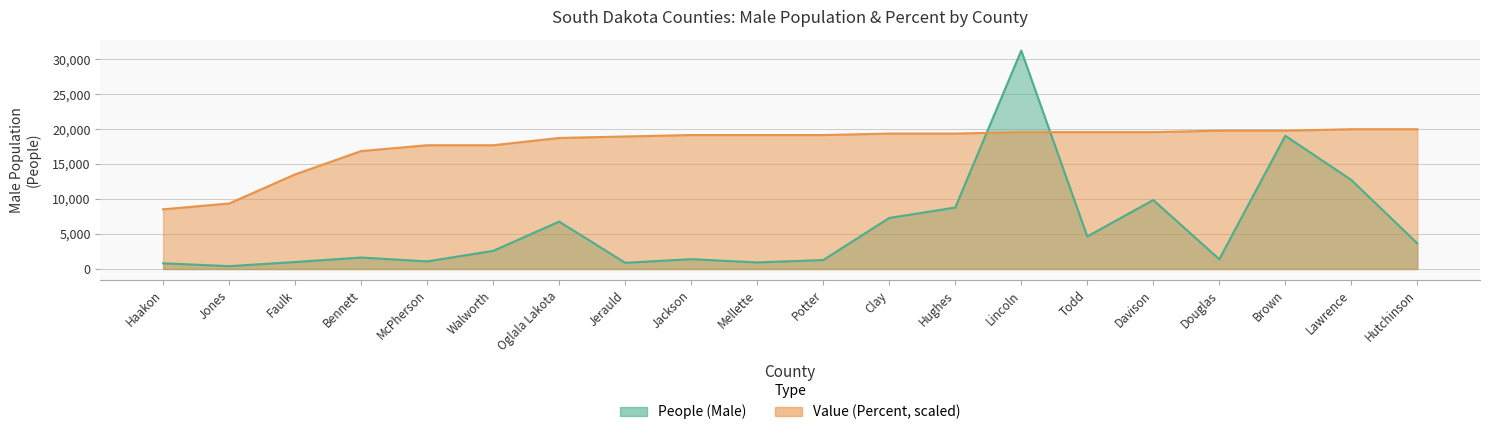

True or false: People (Male) has a value of 1663.5 at Mellette.

False